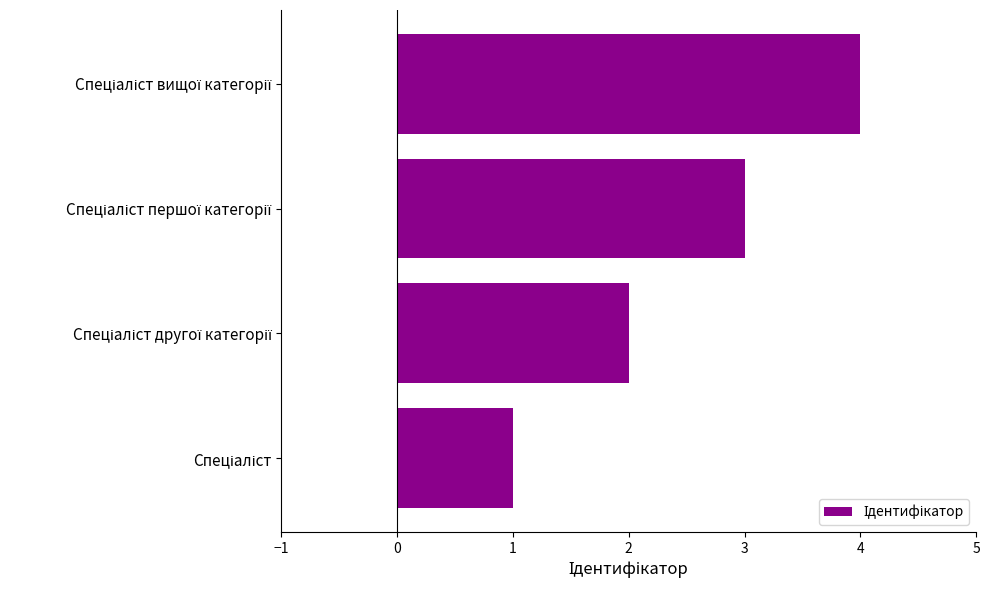

What is the maximum value shown in the chart?

4